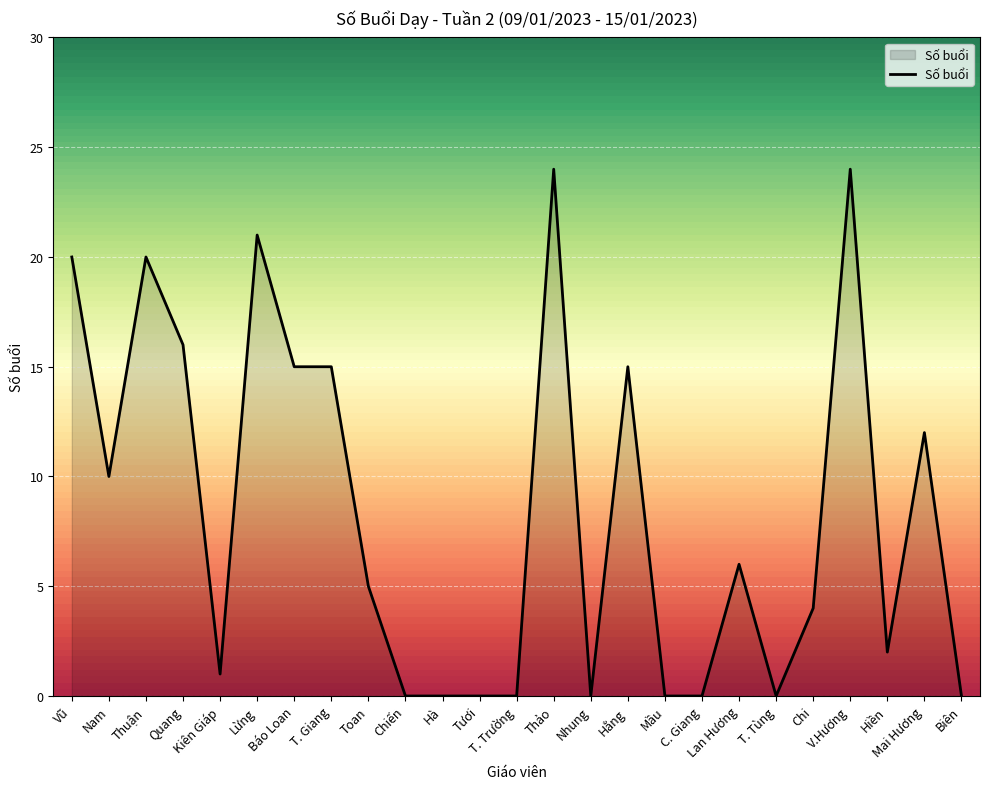

At which label does the data first exceed 5?

Vũ